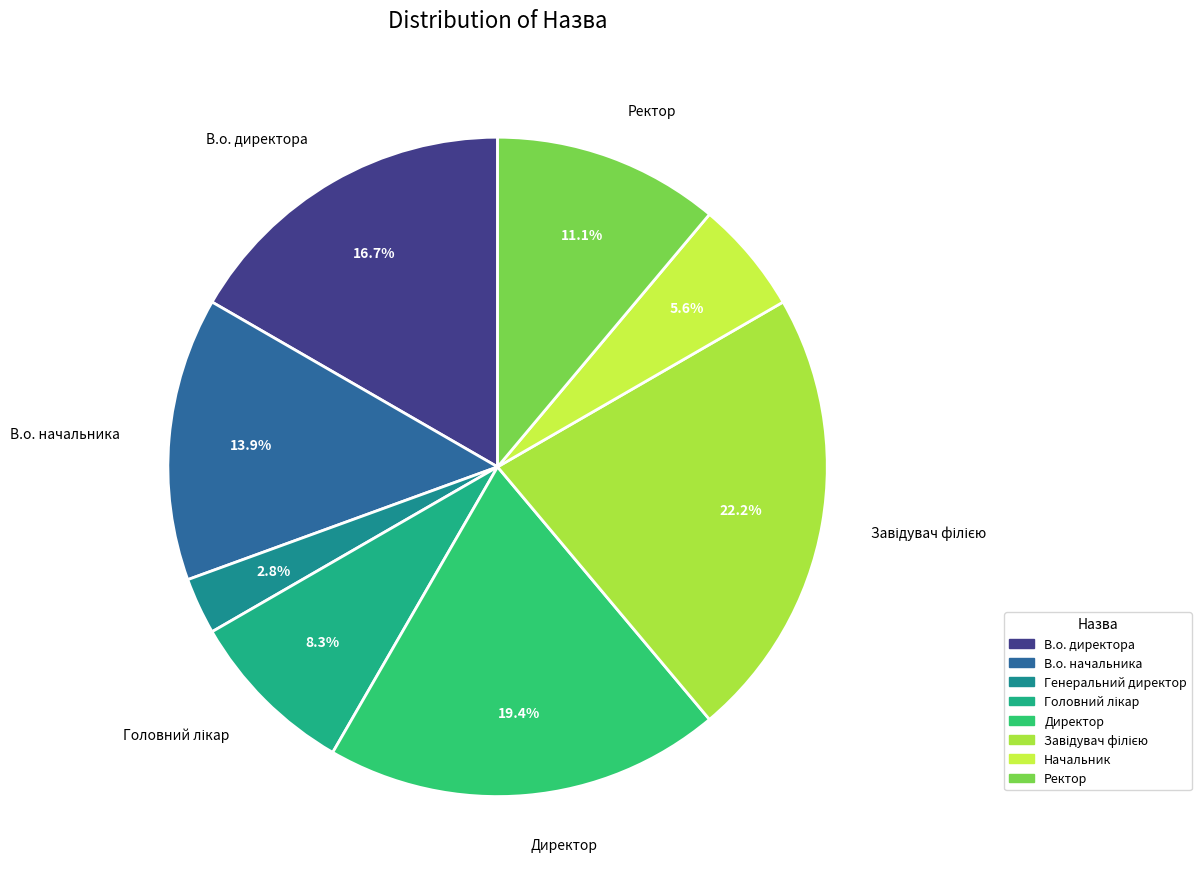

Is the sum of Ректор and Генеральний директор greater than half?

No